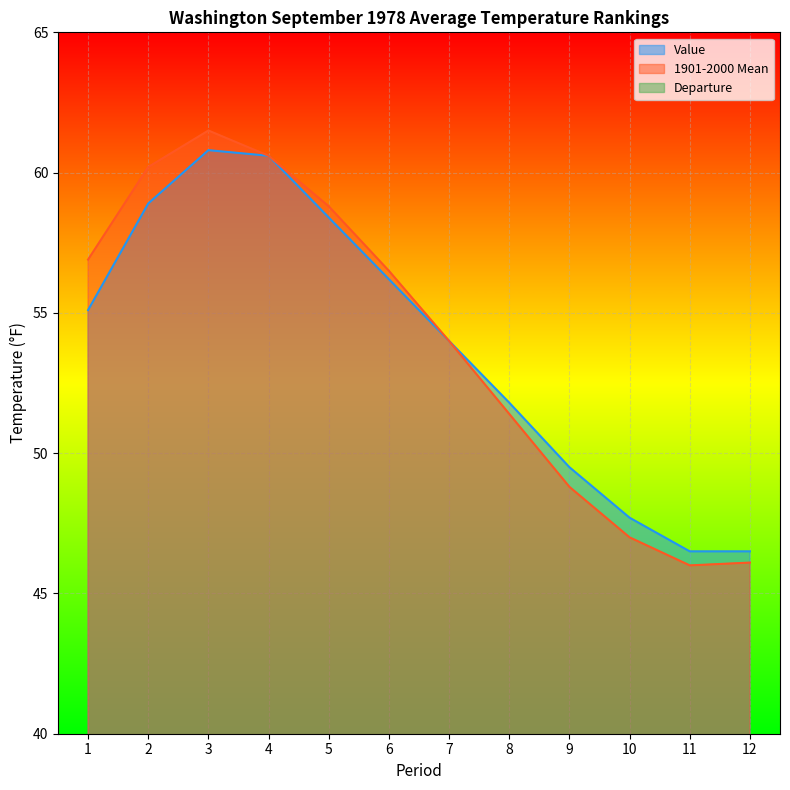

True or false: 1901-2000 Mean and Departure cross at least once.

False